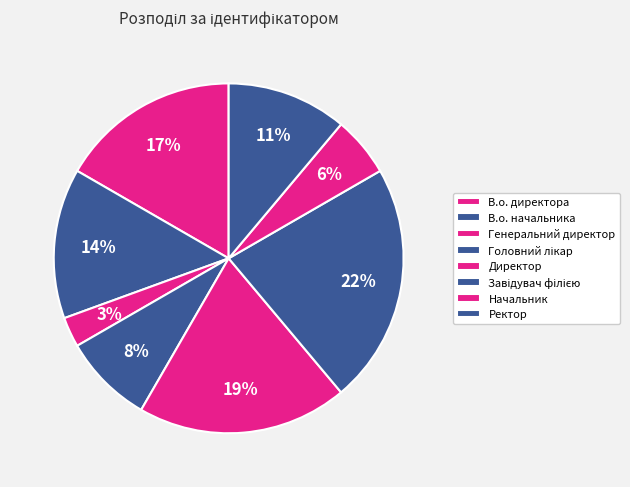

Which slice is the largest?

Завідувач філією